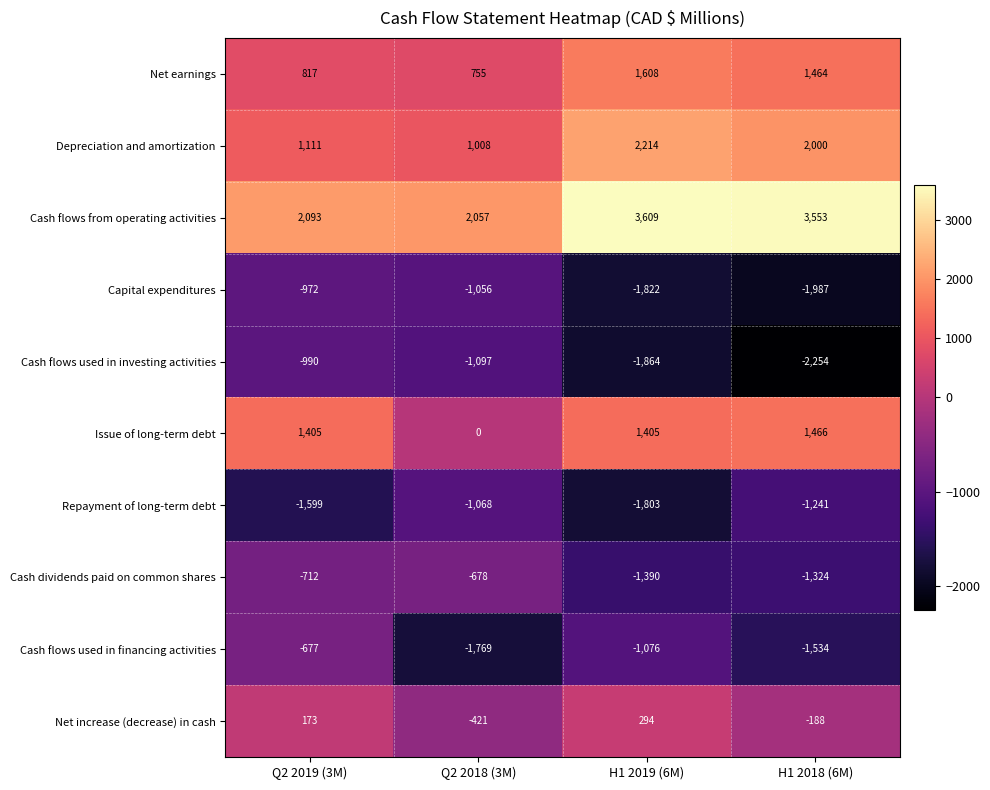

Which category has the lowest value across all series?

H1 2018 (6M)